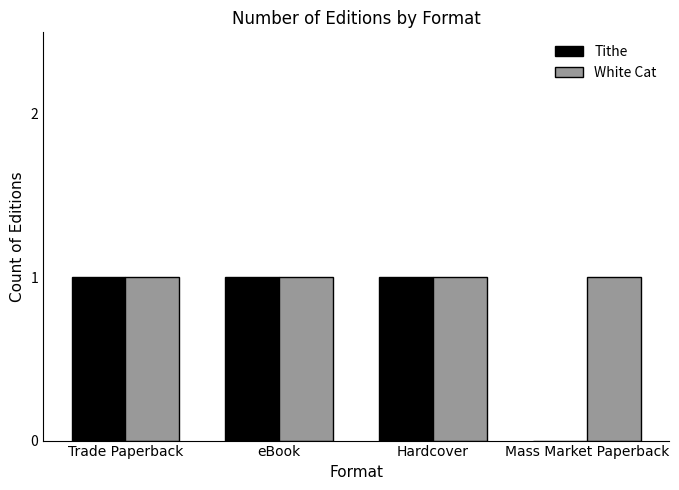

How many groups of bars are there?

4